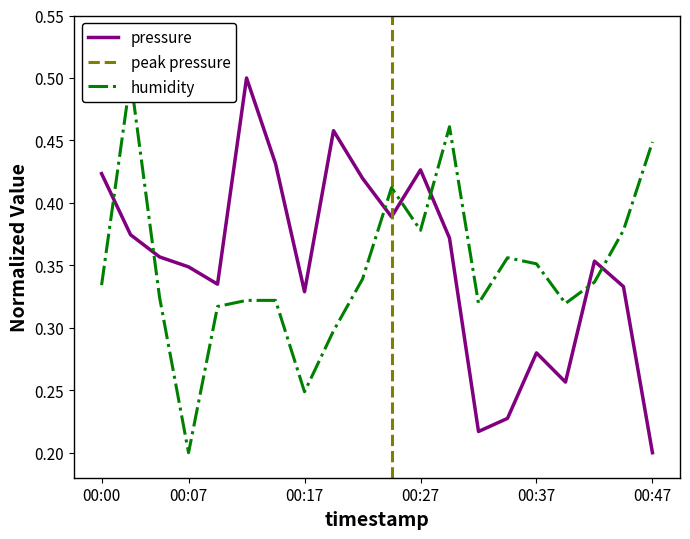

Count the number of categories in the chart.

20